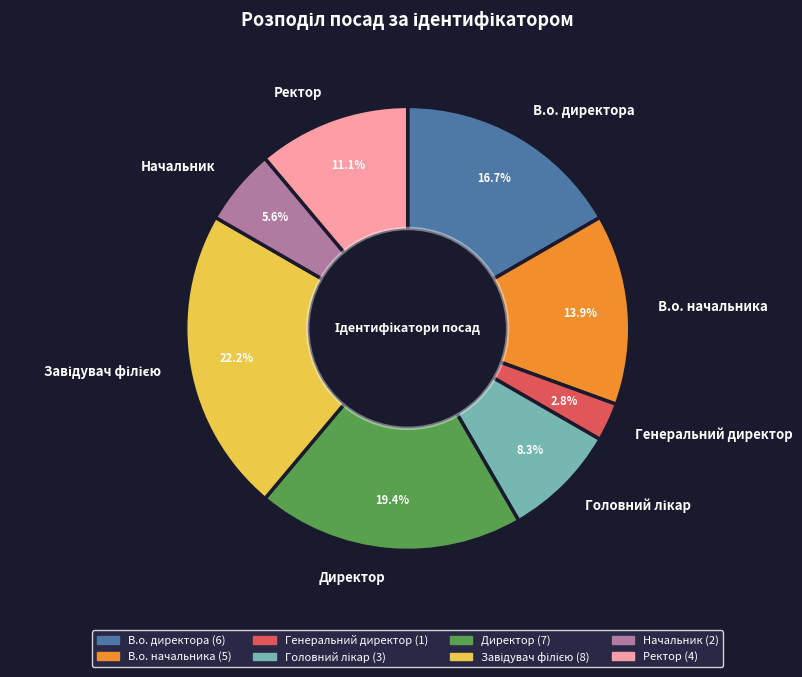

Count the number of slices in the pie.

8